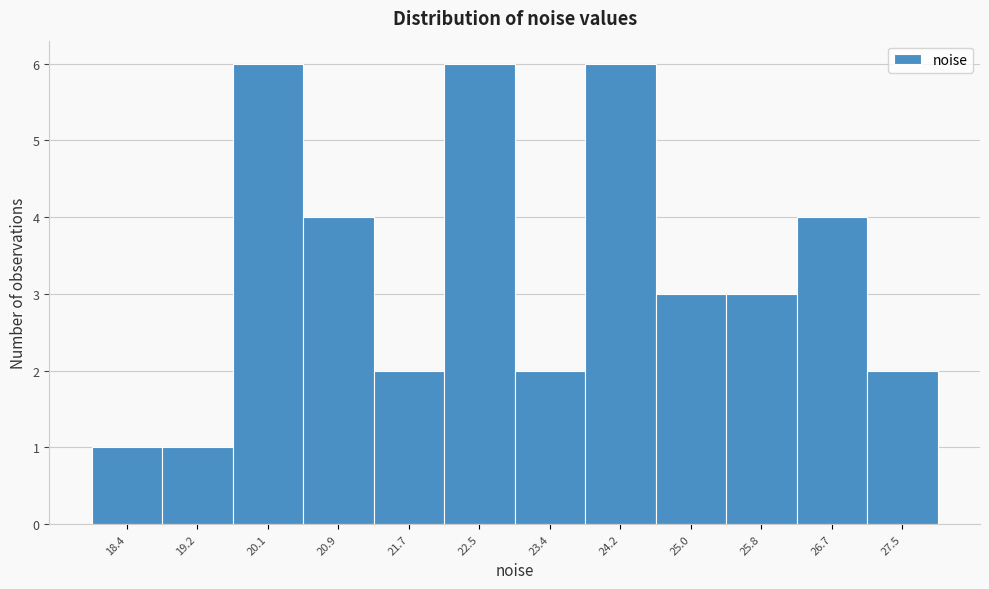

Reading left to right, extract all data points from this chart.

18.4=1	19.2=1	20.1=6	20.9=4	21.7=2	22.5=6	23.4=2	24.2=6	25.0=3	25.8=3	26.7=4	27.5=2